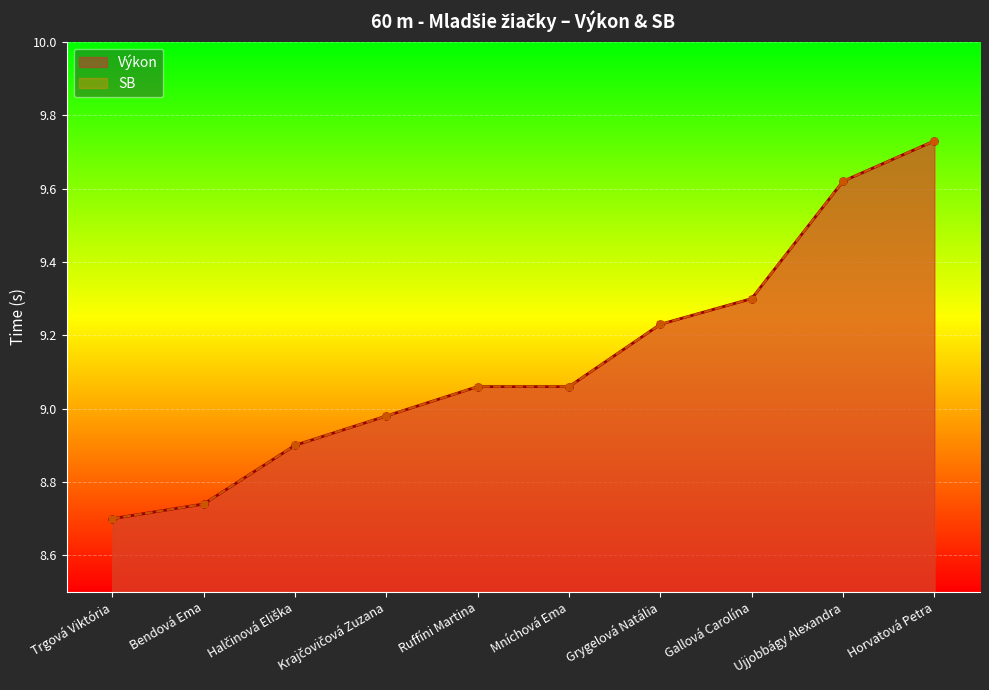

Count the number of data series in this chart.

2